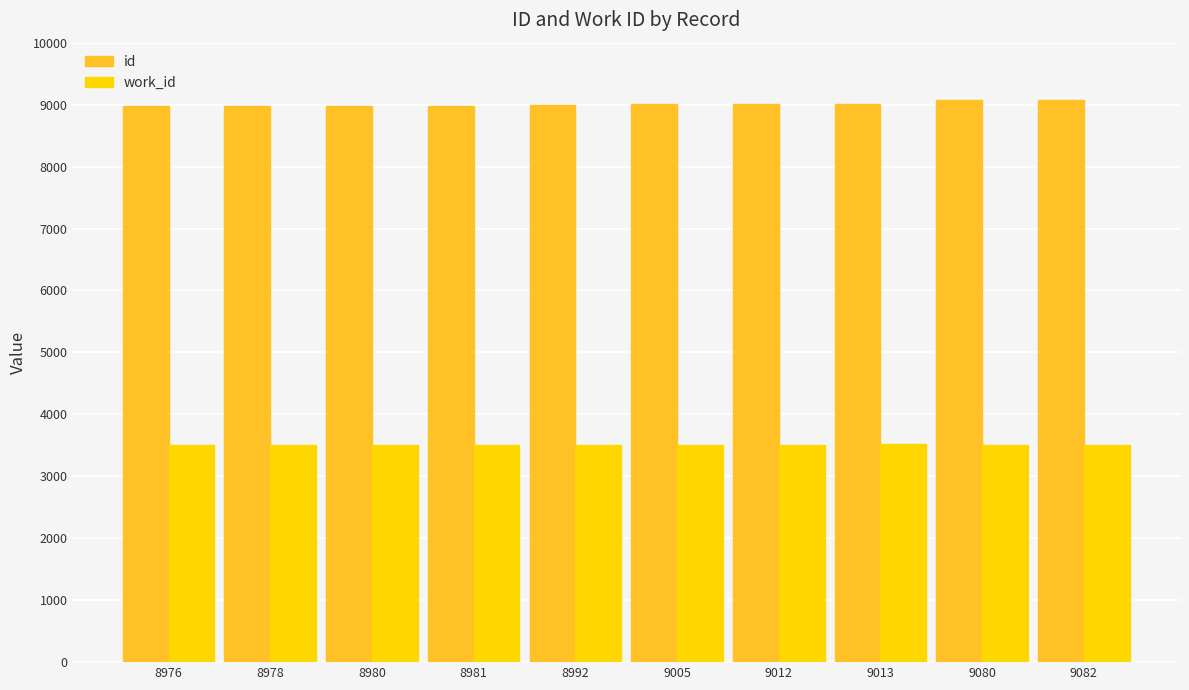

What is the average value of the id series?

9010